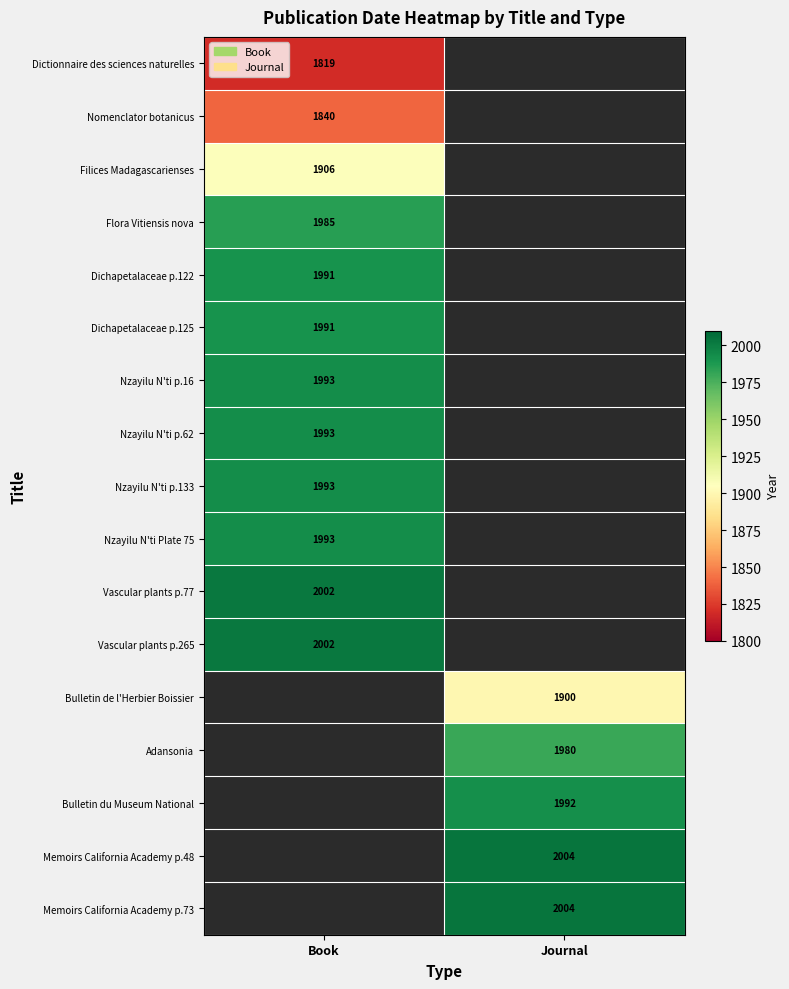

Is it true that Vascular plants p.77 equals 2002 at Book?

True